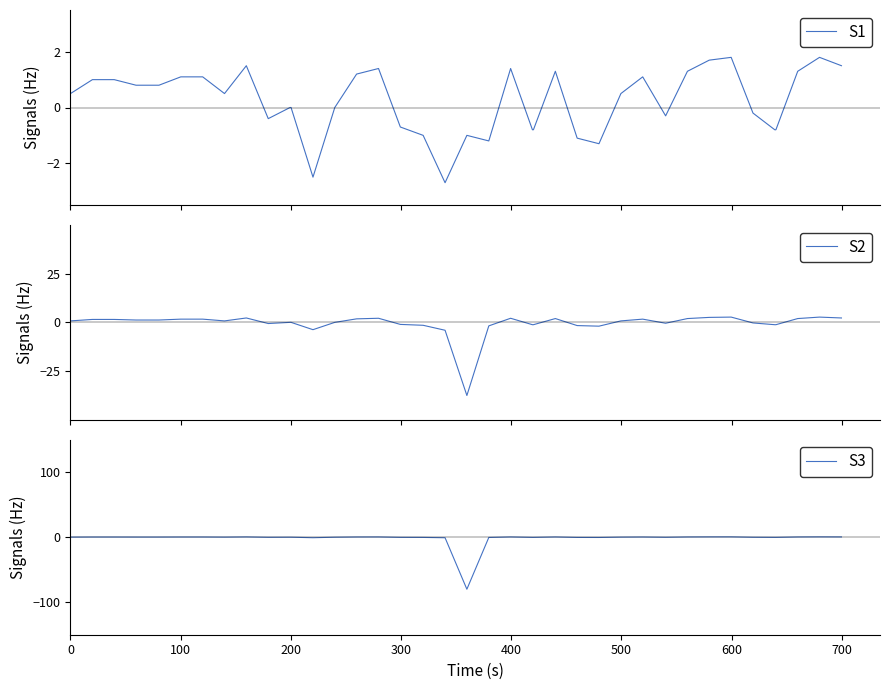

After their last crossing, which series has the higher values: S1 or S2?

S2